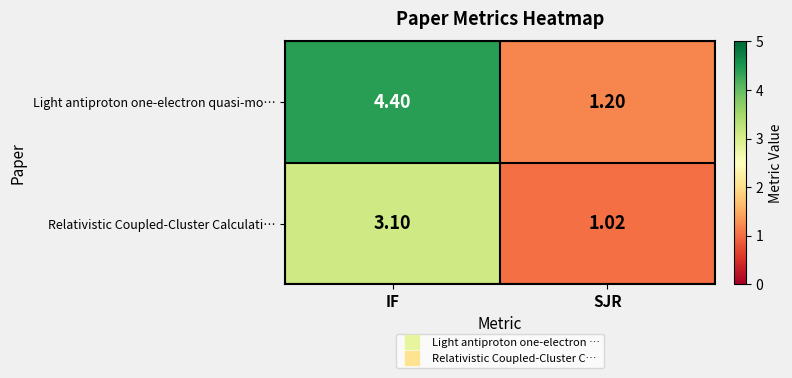

Which series has the largest total across all categories?

Light antiproton one-electron quasi-mo…